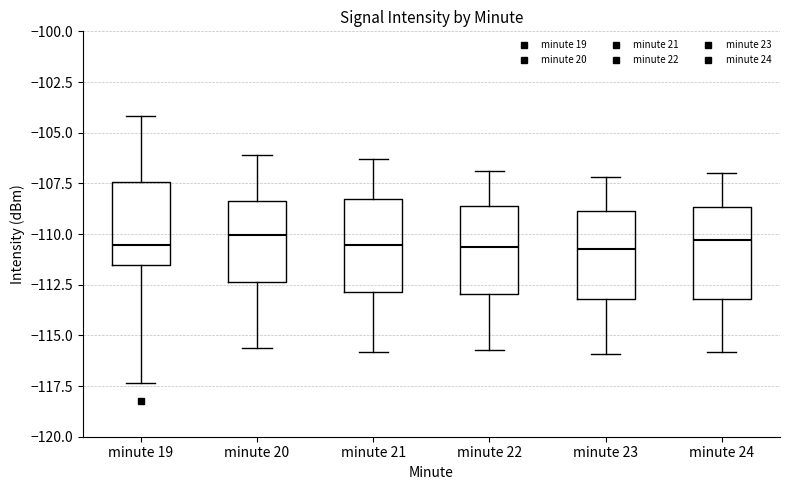

Reading left to right, transcribe this box plot: for each box, give where its median line is, the range the box spans, and where its two whiskers end, as read against the y-axis. The values are not printed on the chart, so give them approximately, as read against the axis.

minute 19: median -110.5, box -111.5 to -107.5, whiskers -117.5 to -104.0
minute 20: median -110.0, box -112.5 to -108.5, whiskers -115.5 to -106.0
minute 21: median -110.5, box -113.0 to -108.0, whiskers -116.0 to -106.5
minute 22: median -110.5, box -113.0 to -108.5, whiskers -115.5 to -107.0
minute 23: median -110.5, box -113.0 to -109.0, whiskers -116.0 to -107.0
minute 24: median -110.5, box -113.0 to -108.5, whiskers -116.0 to -107.0